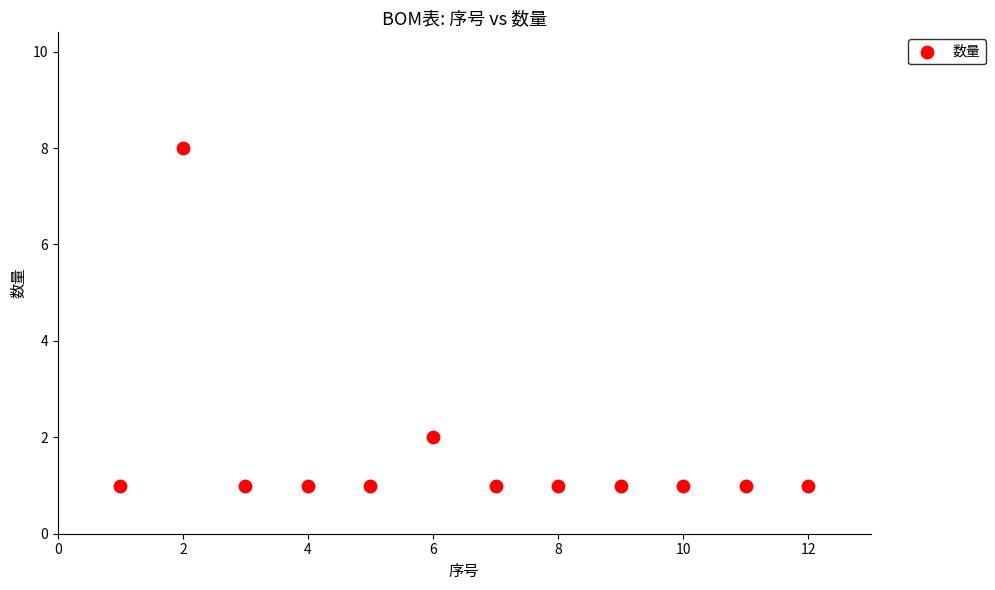

What is the range of Y values (max minus min)?

7